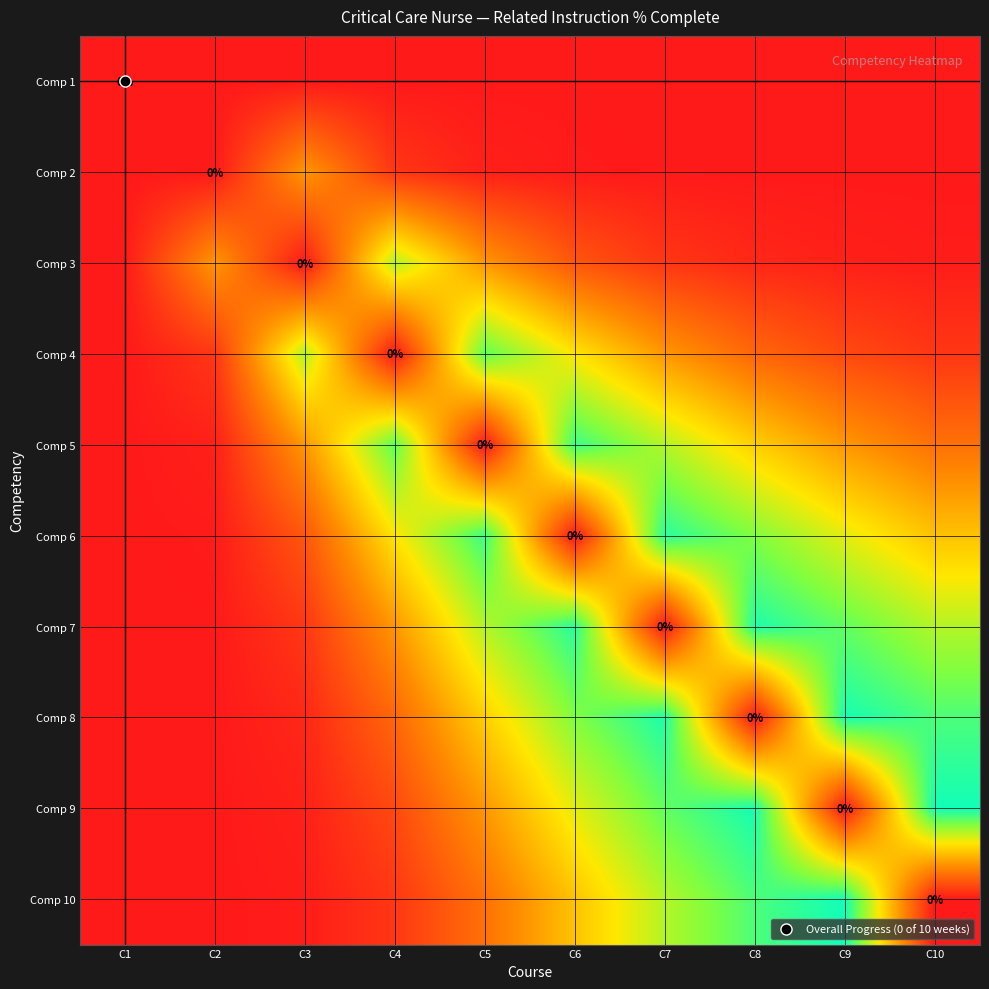

What is the difference between the maximum and minimum values in the Comp 9 series?

1.0